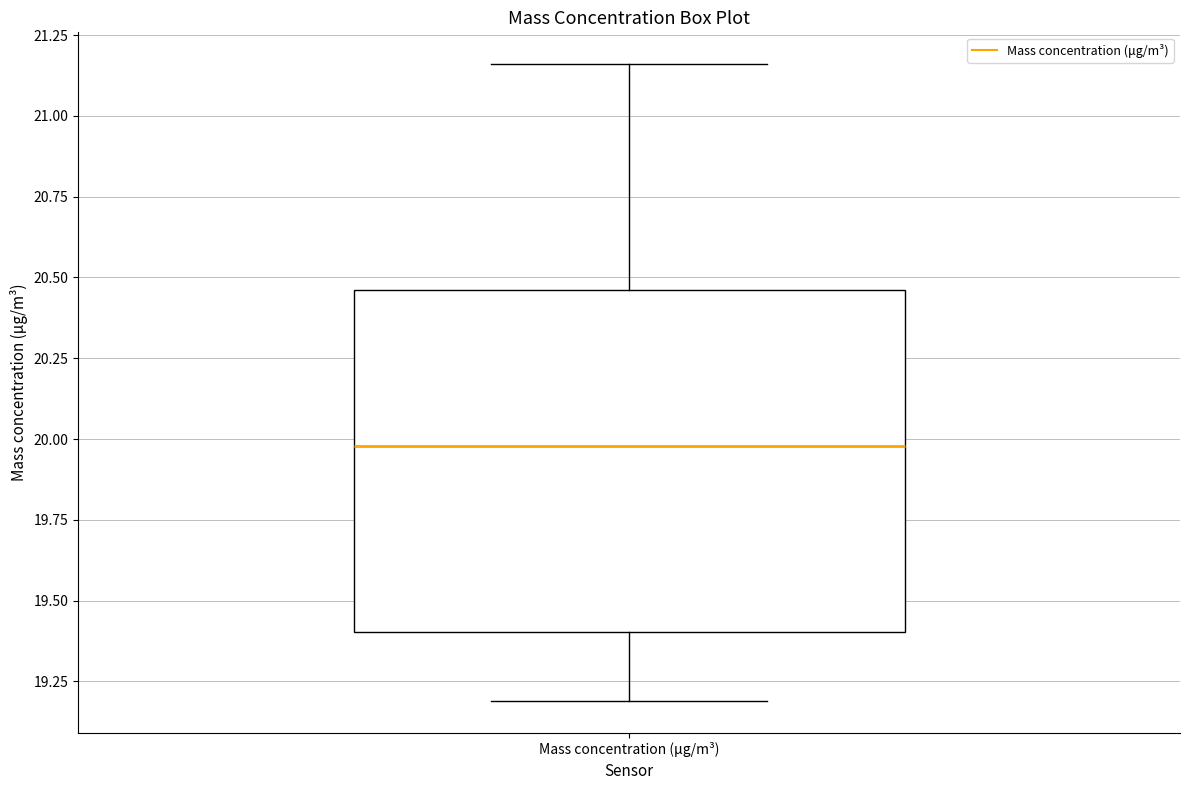

Where is the lower edge of the box for Mass concentration (μg/m³) on the y-axis? The values are not printed on the chart, so give them approximately, as read against the axis.

19.40